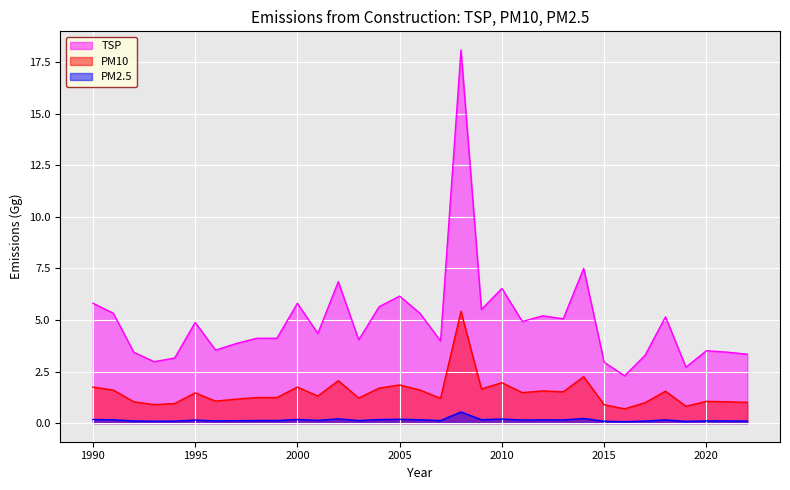

Reading left to right, extract all data points from this chart.

TSP: 5.8	5.3	3.4	3.0	3.2	4.9	3.5	3.9	4.1	4.1	5.8	4.3	6.9	4.0	5.6	6.2	5.3	4.0	18.1	5.5	6.5	4.9	5.2	5.1	7.5	3.0	2.3	3.3	5.2	2.7	3.5	3.4	3.3
PM10: 1.7	1.6	1.0	0.9	0.9	1.5	1.1	1.2	1.2	1.2	1.7	1.3	2.1	1.2	1.7	1.8	1.6	1.2	5.4	1.7	2.0	1.5	1.6	1.5	2.2	0.9	0.7	1.0	1.5	0.8	1.1	1.0	1.0
PM2.5: 0.2	0.2	0.1	0.1	0.1	0.1	0.1	0.1	0.1	0.1	0.2	0.1	0.2	0.1	0.2	0.2	0.2	0.1	0.5	0.2	0.2	0.1	0.2	0.2	0.2	0.1	0.1	0.1	0.2	0.1	0.1	0.1	0.1